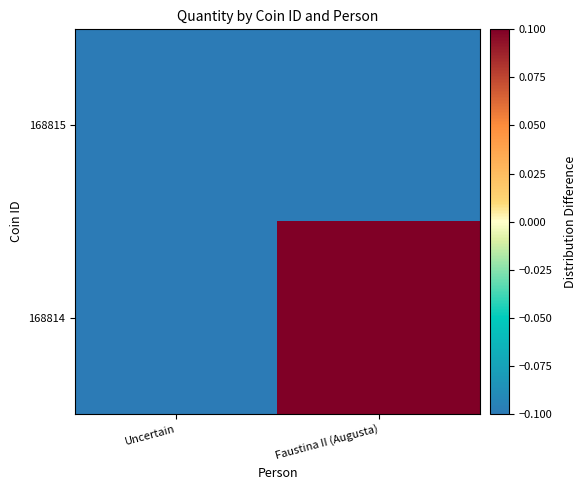

Between Uncertain and Faustina II (Augusta), which series saw the biggest shift?

168814